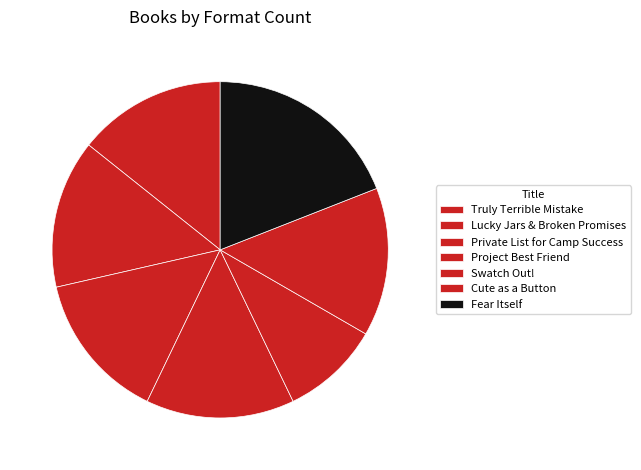

What percentage is the Cute as a Button slice, to the nearest percent?

14%